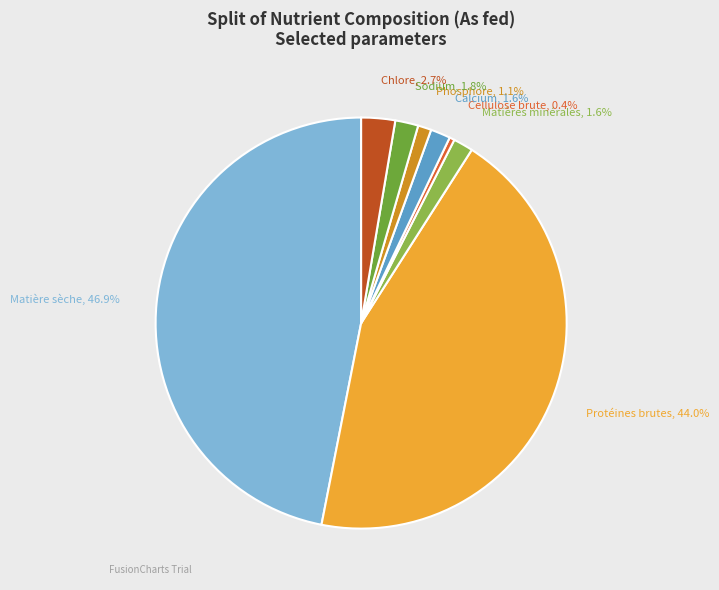

Is there a majority slice in this chart?

No